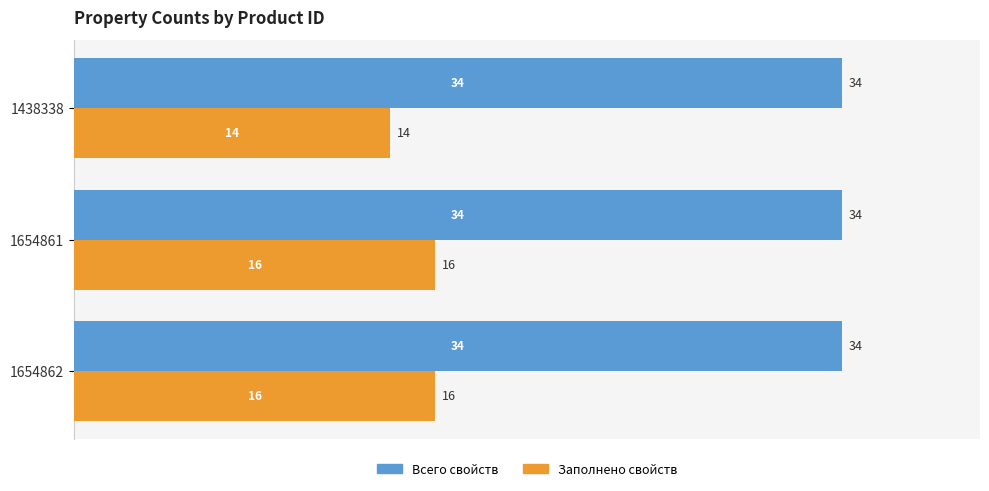

Which series has the largest total across all categories?

Всего свойств